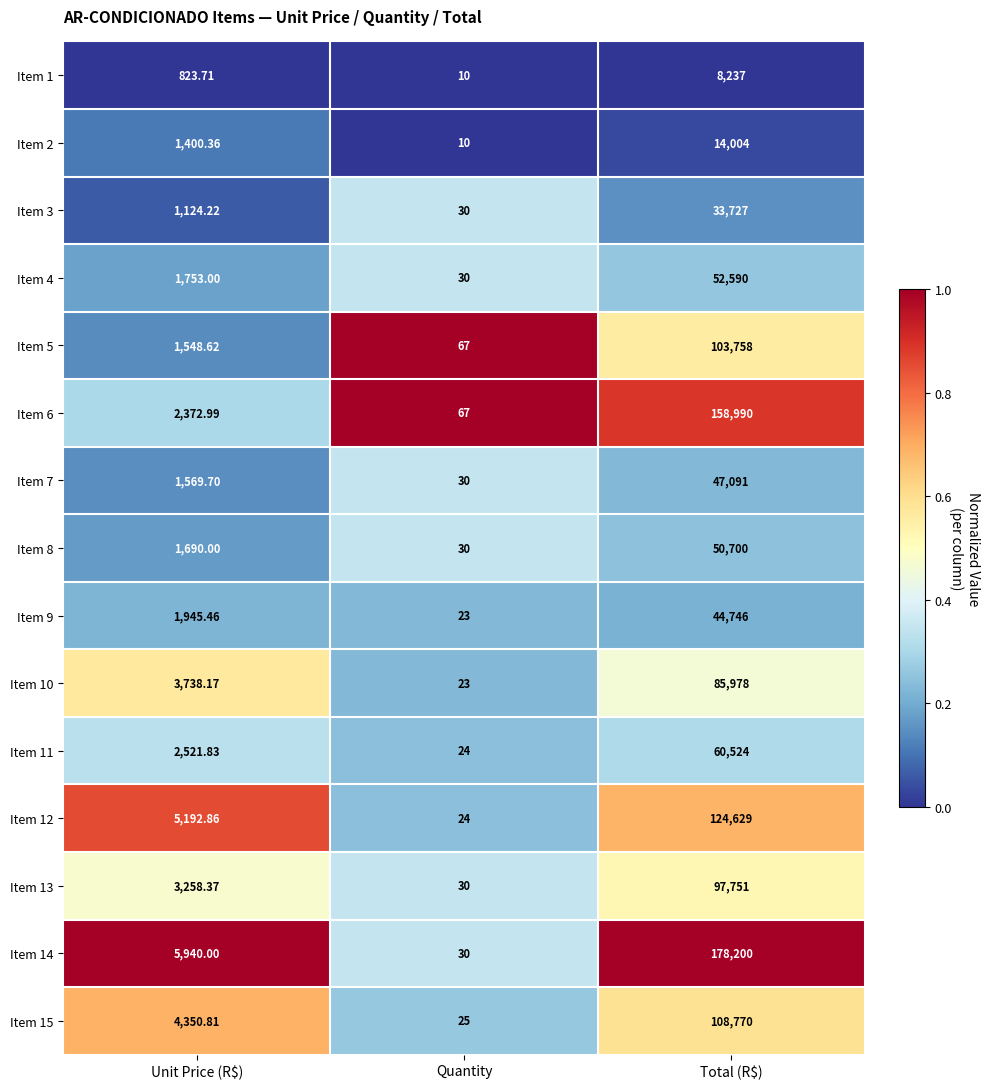

What is the total value across all series at Unit Price (R$)?

39230.1